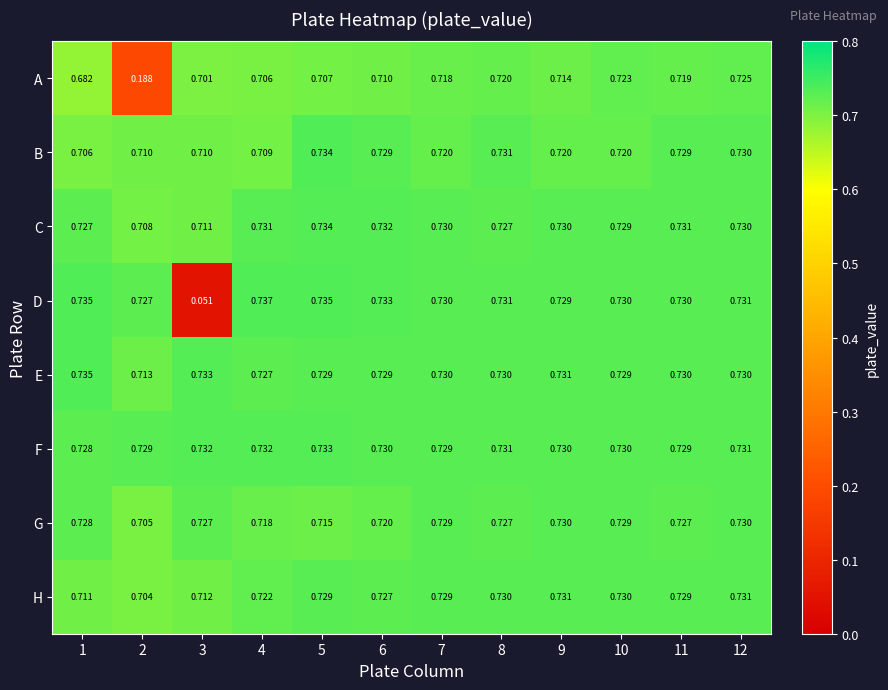

Which series has the largest range (max minus min)?

D